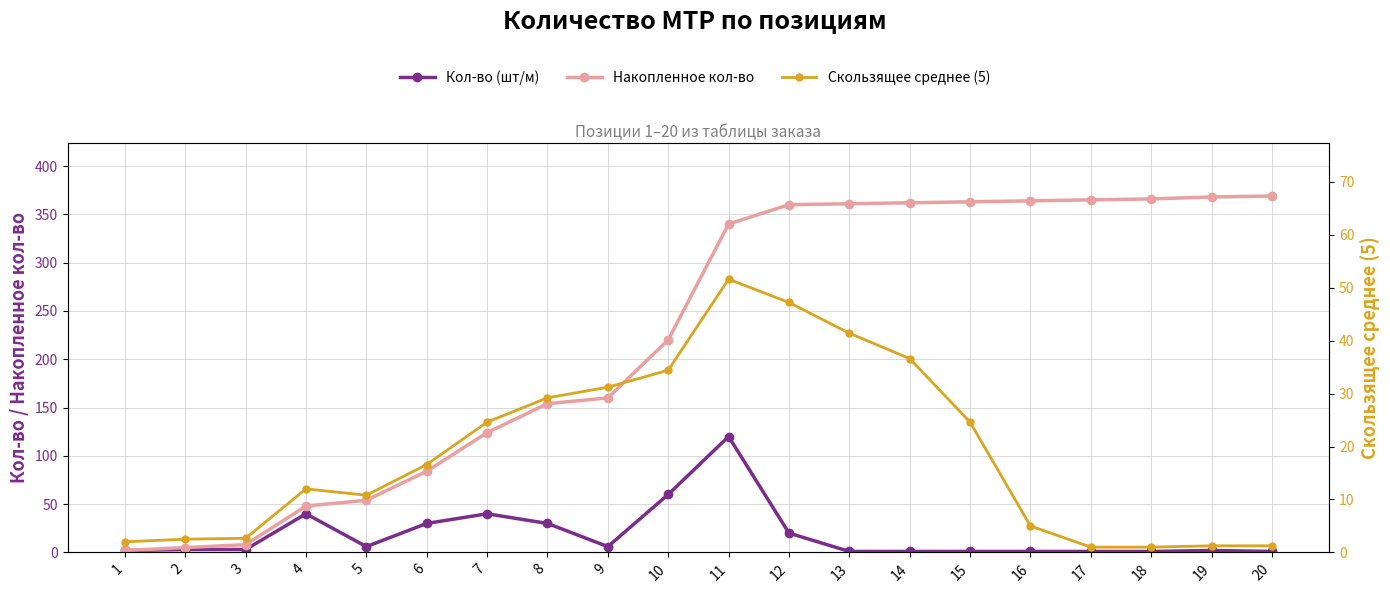

True or false: Накопленное кол-во has more than 2 points higher than both neighbors.

False